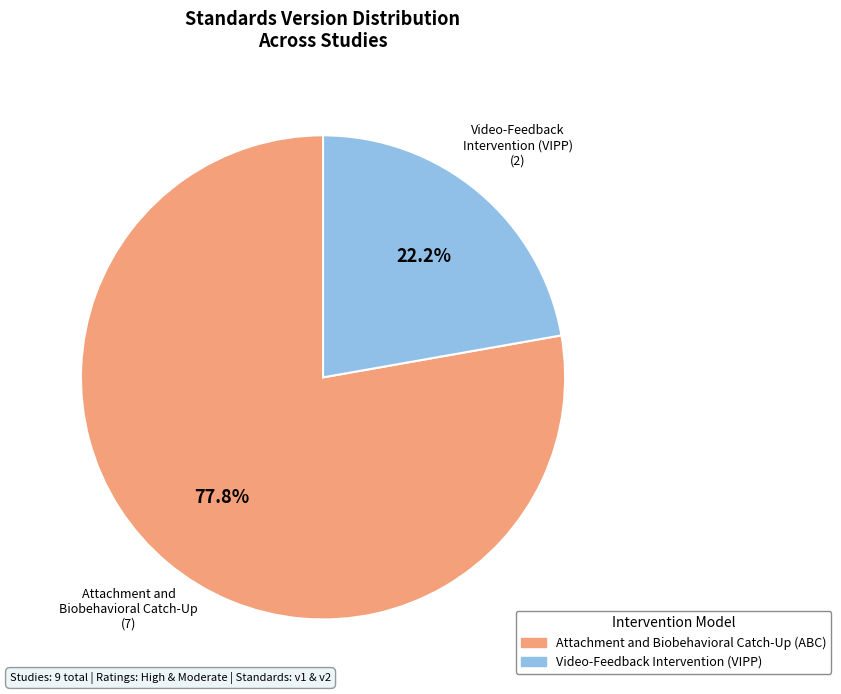

Does any single category account for the majority?

Yes